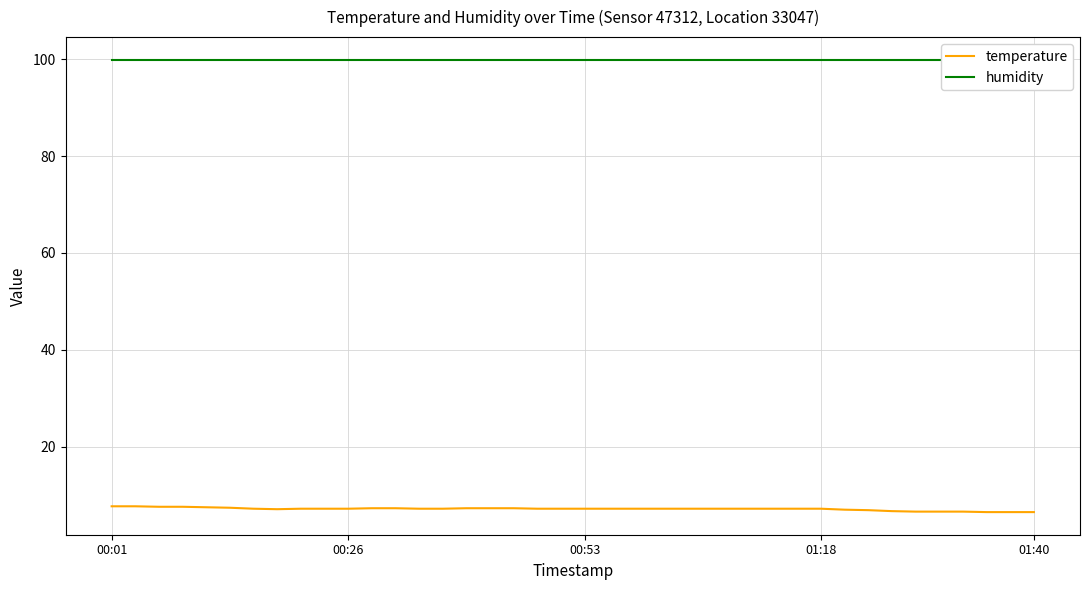

What are all the series names shown in the legend?

temperature, humidity